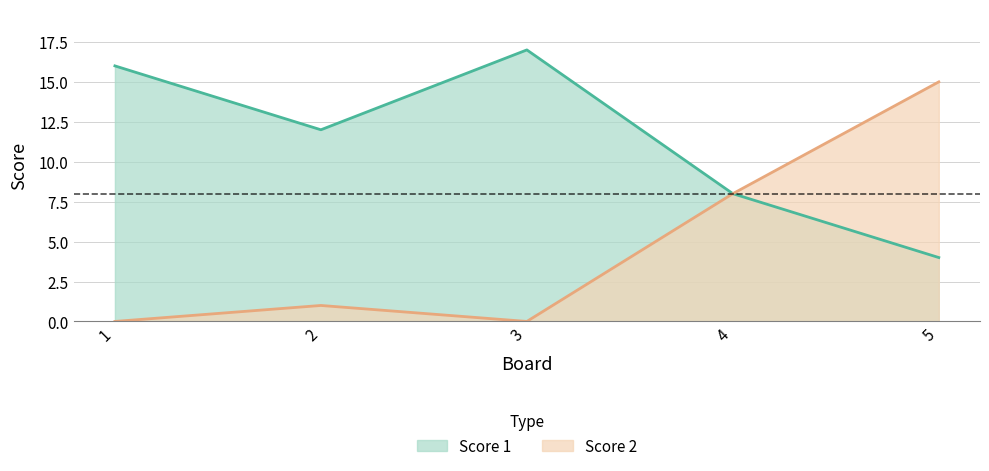

How many data points in Score 2 are above 1?

2